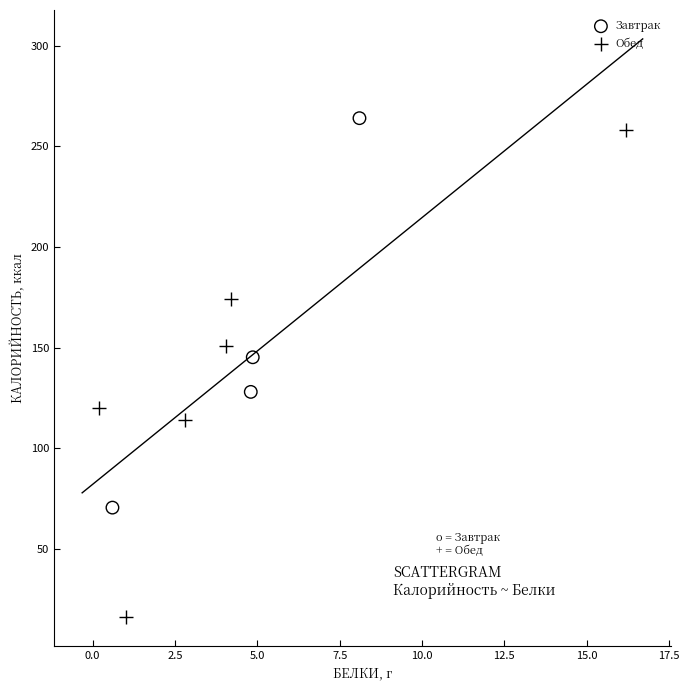

Which series has the largest Y range (max minus min)?

Обед